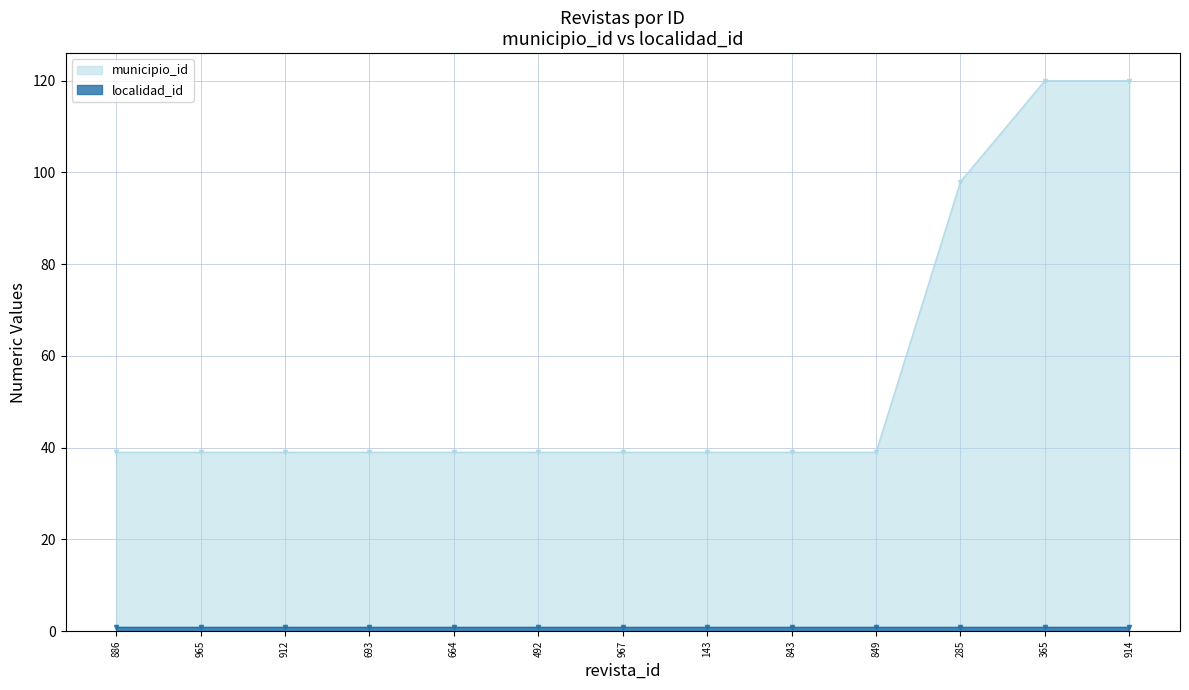

Reading left to right, extract all data points from this chart.

municipio_id line: 886=39	965=39	912=39	693=39	664=39	492=39	967=39	143=39	843=39	849=39	285=98	365=120	914=120
localidad_id line: 886=1	965=1	912=1	693=1	664=1	492=1	967=1	143=1	843=1	849=1	285=1	365=1	914=1